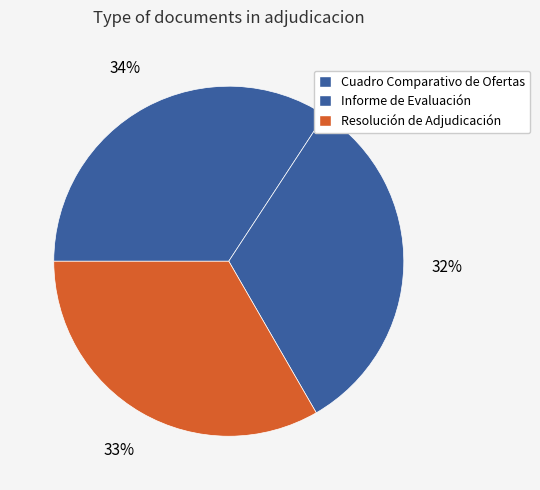

Does Resolución de Adjudicación represent more than half of the total?

No